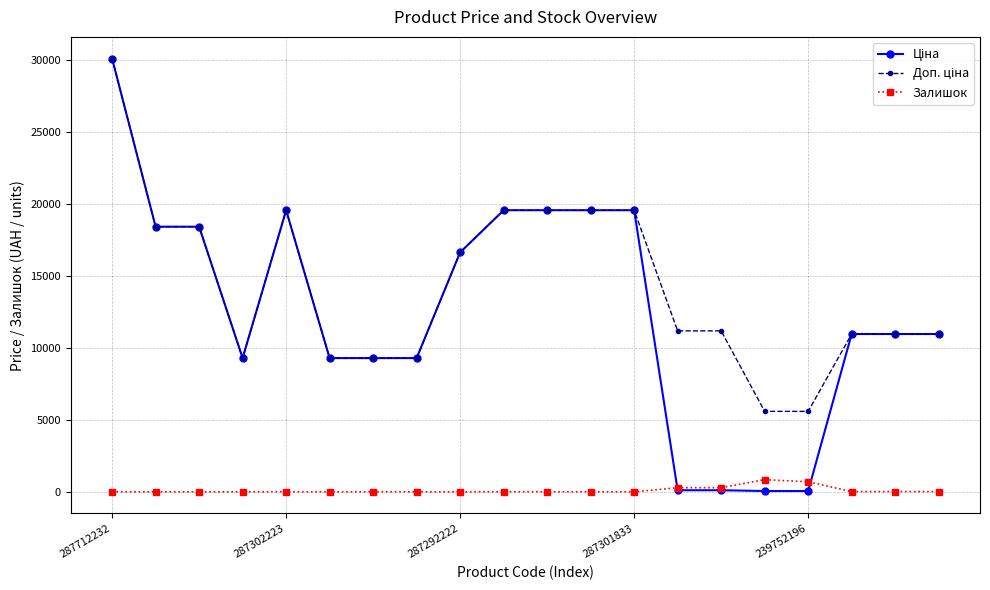

What is the maximum value shown in the chart?

30102.8